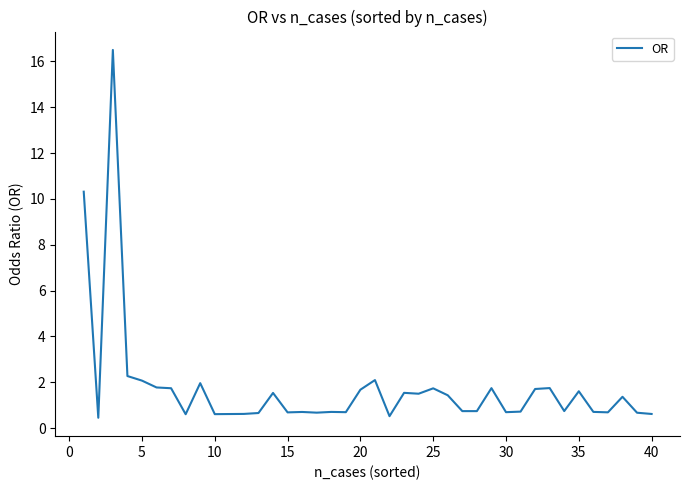

What is the difference between the maximum and minimum values?

16.0